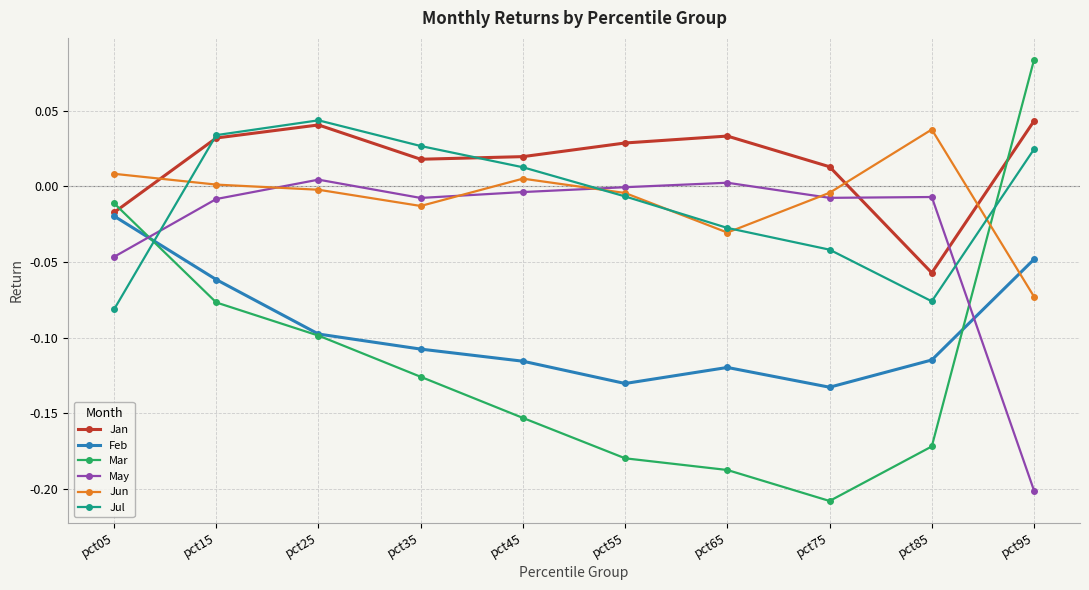

The value of Jan at pct35 is 0.0. True or false?

True